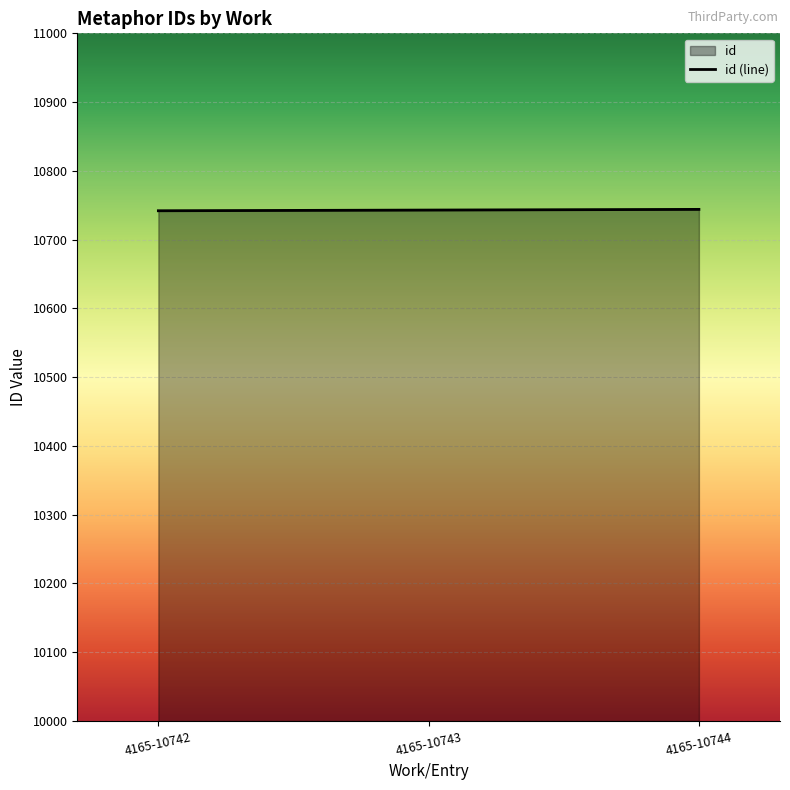

The chart shows a value of 14932 at 4165-10743. True or false?

False